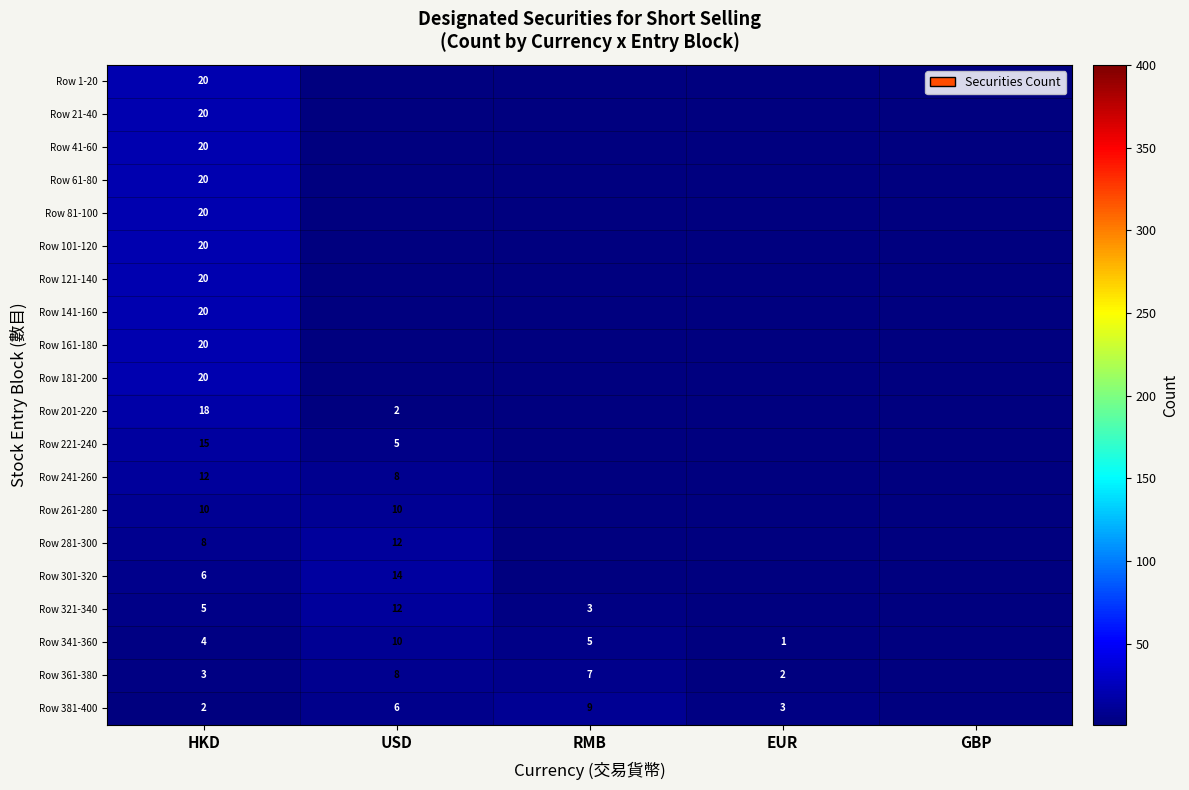

At how many categories does at least one series exceed 19?

1